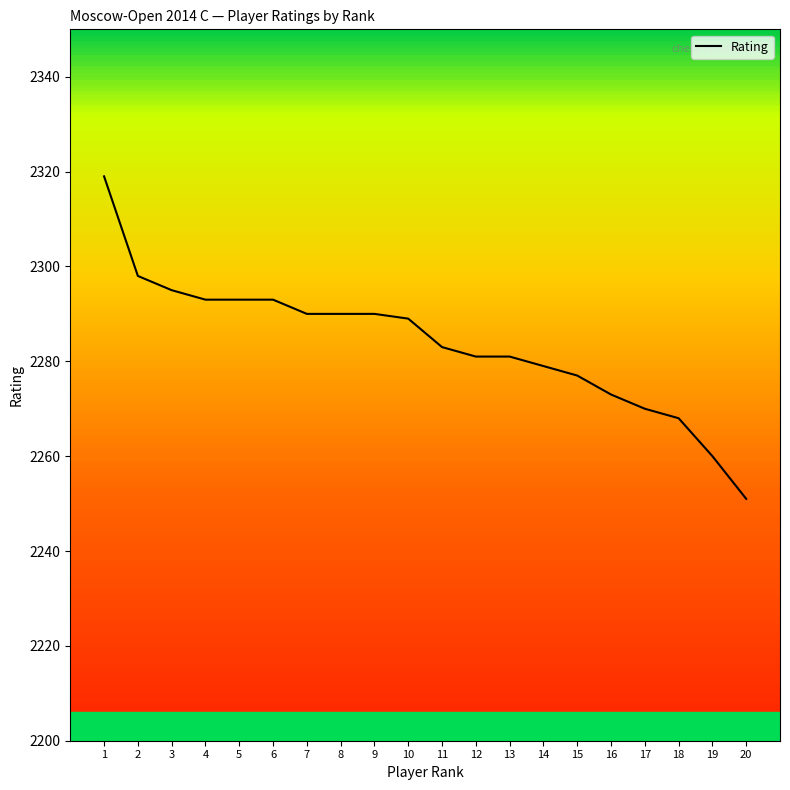

Where is the data nearest to the value 2285?

11